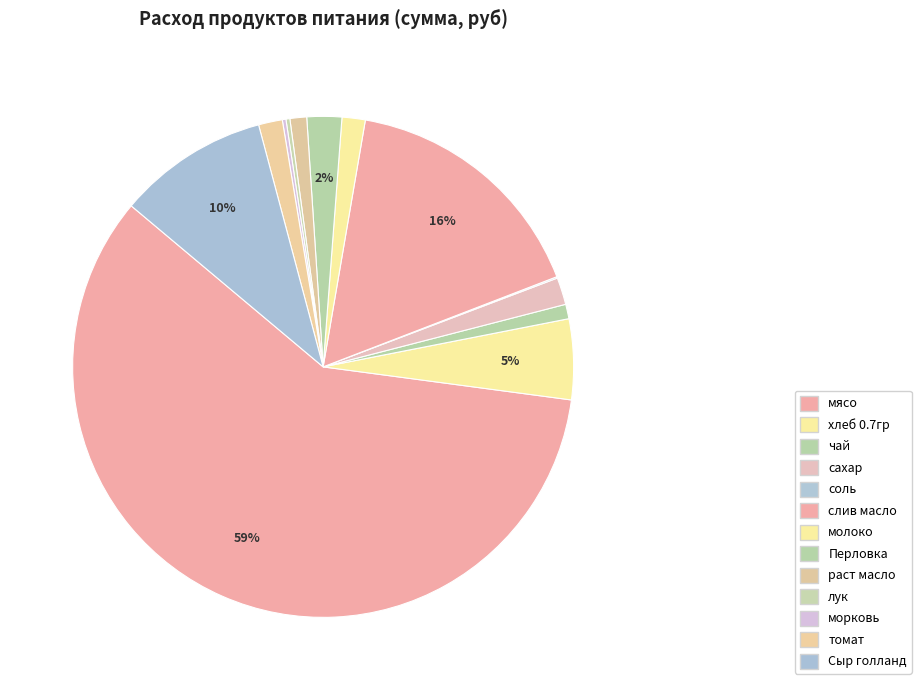

How many segments does this pie chart have?

13